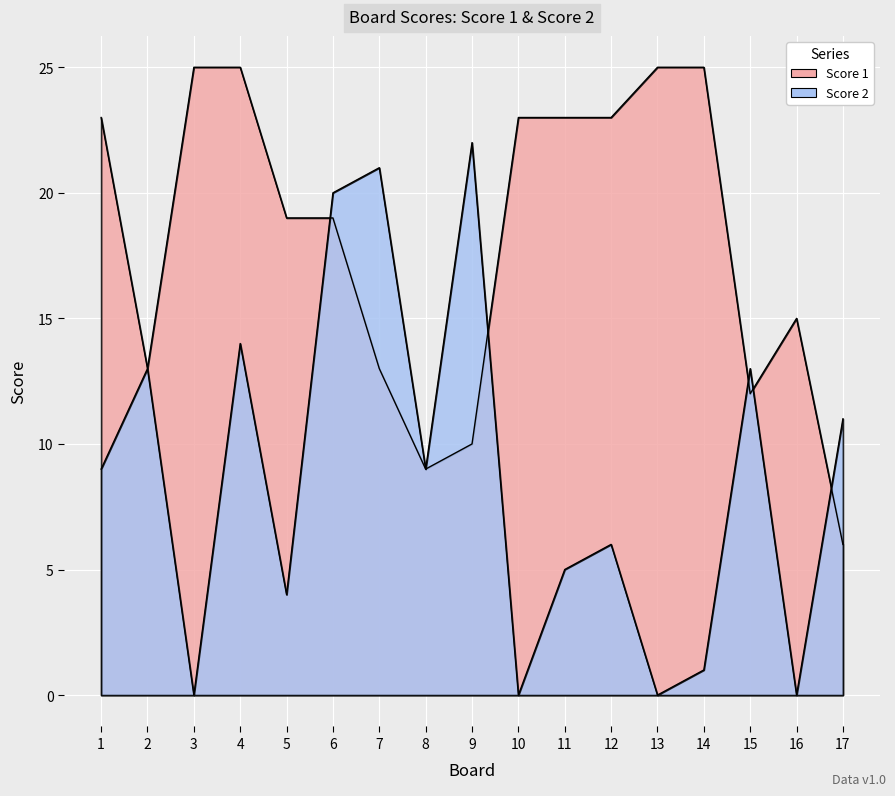

Rank the series by their maximum value, from lowest to highest.

Score 2, Score 1